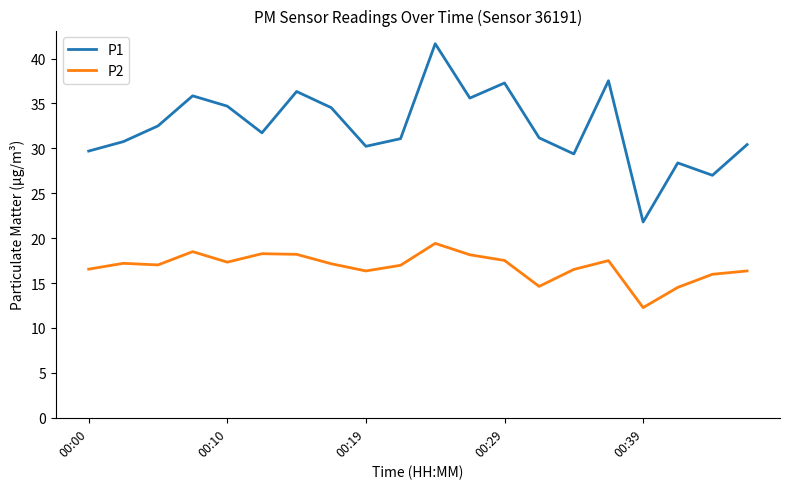

Which series has the largest total across all categories?

P1